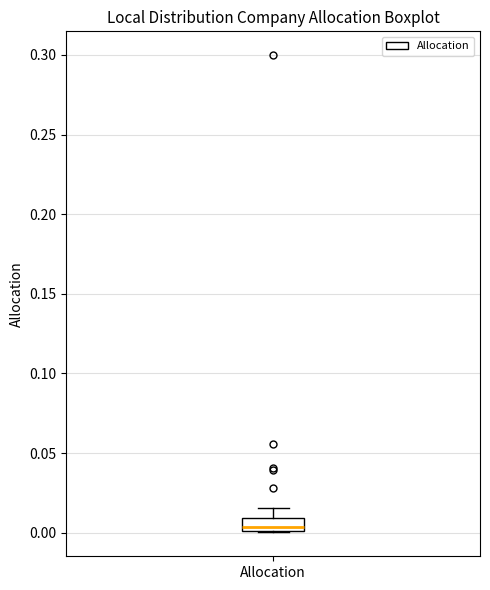

Where does the upper whisker of the box for Allocation end on the y-axis? The values are not printed on the chart, so give them approximately, as read against the axis.

0.015